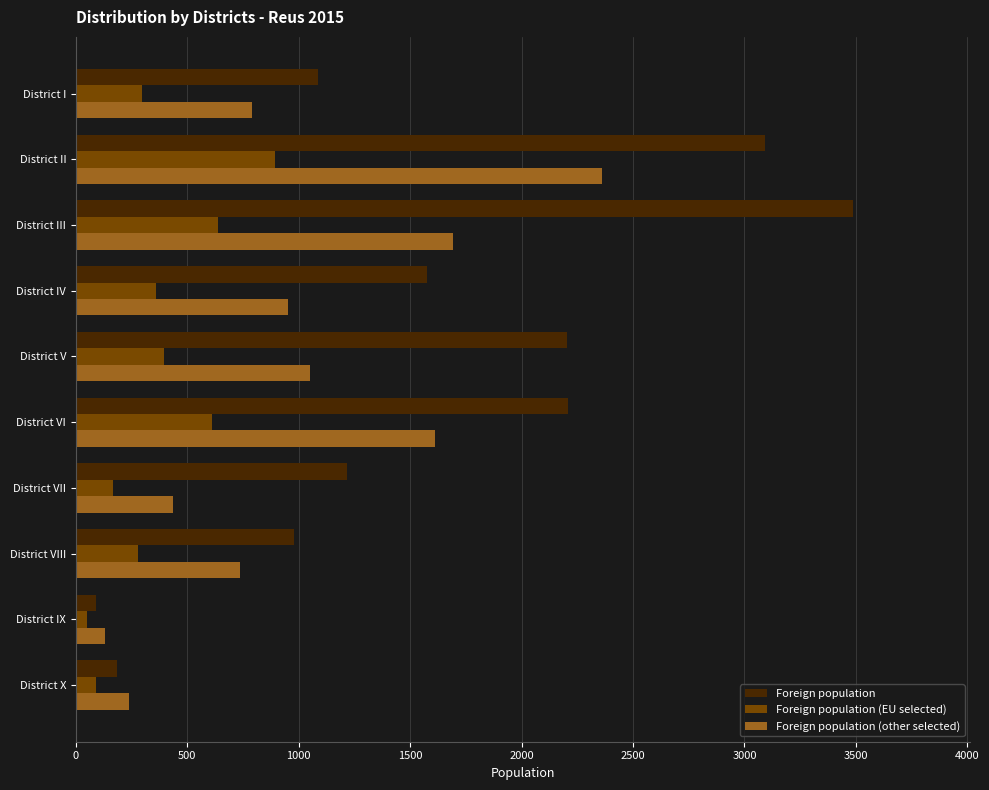

At which category does the chart reach its peak across all series?

District III